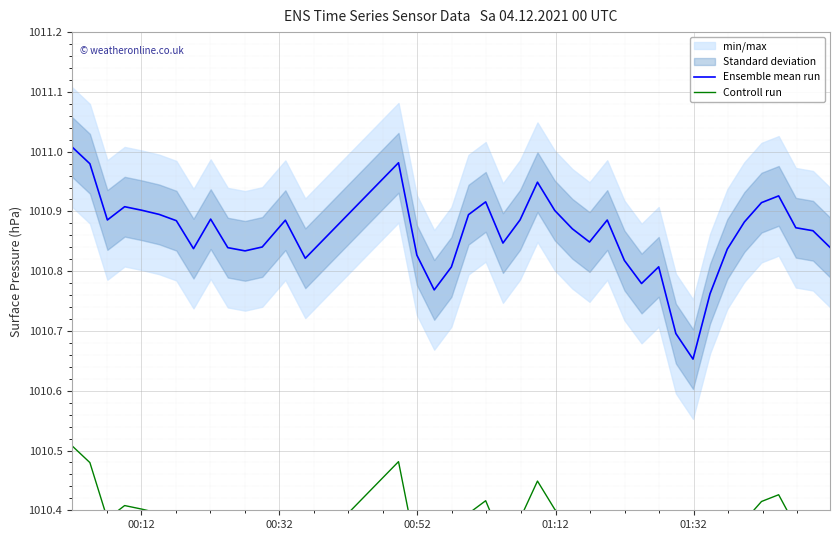

How many interior local peaks does the Controll run series have?

9